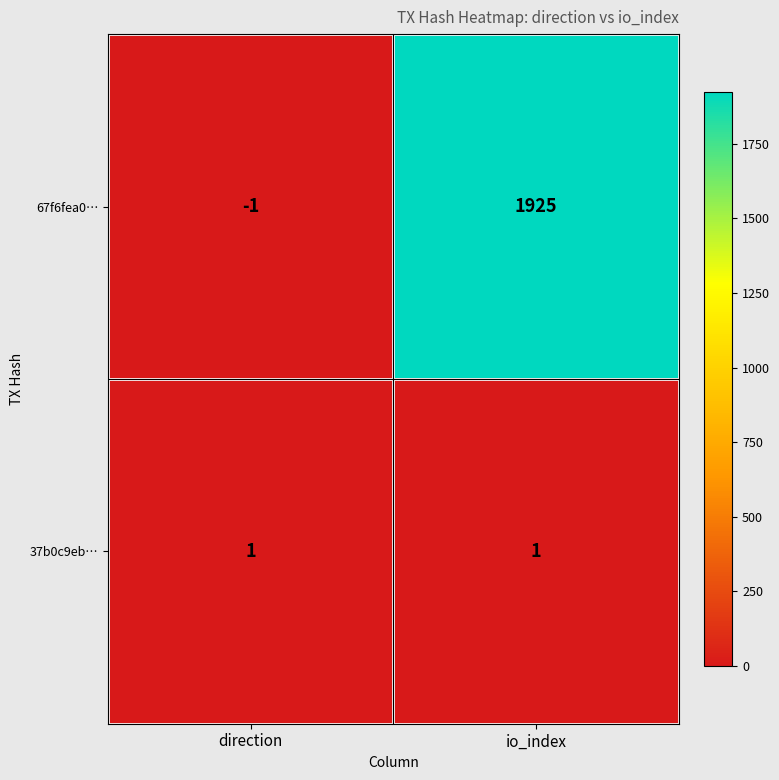

What is the sum of all 67f6fea0… values?

1924